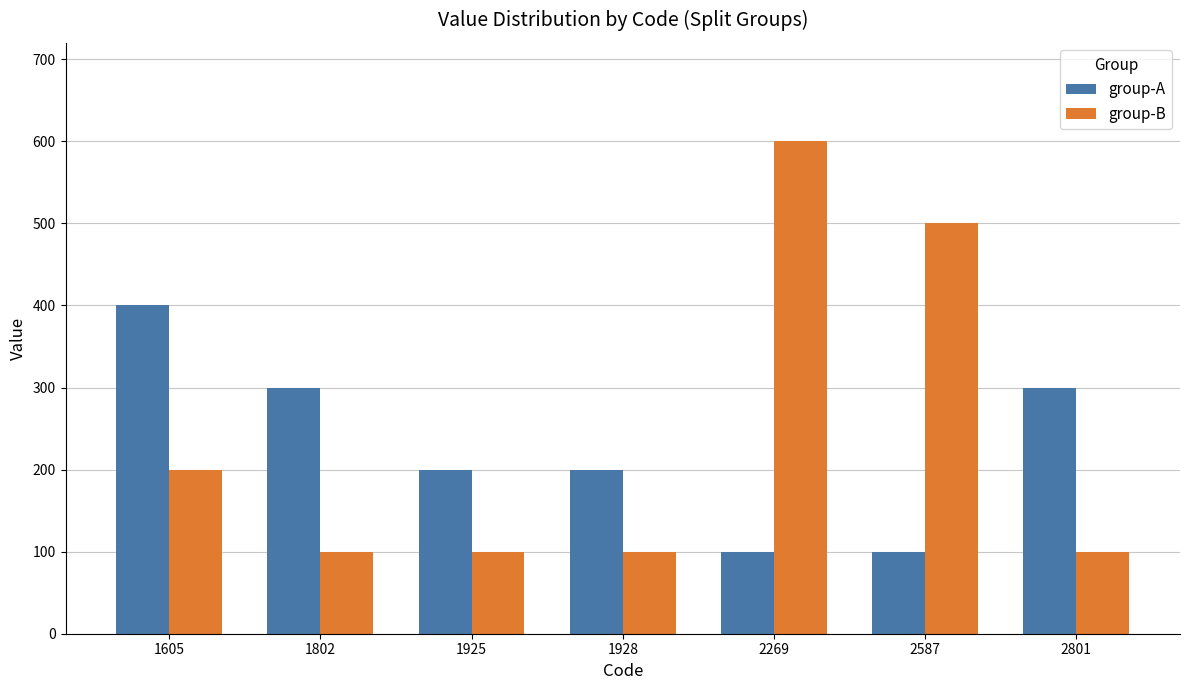

Is it true that group-B equals 829 at 2587?

False